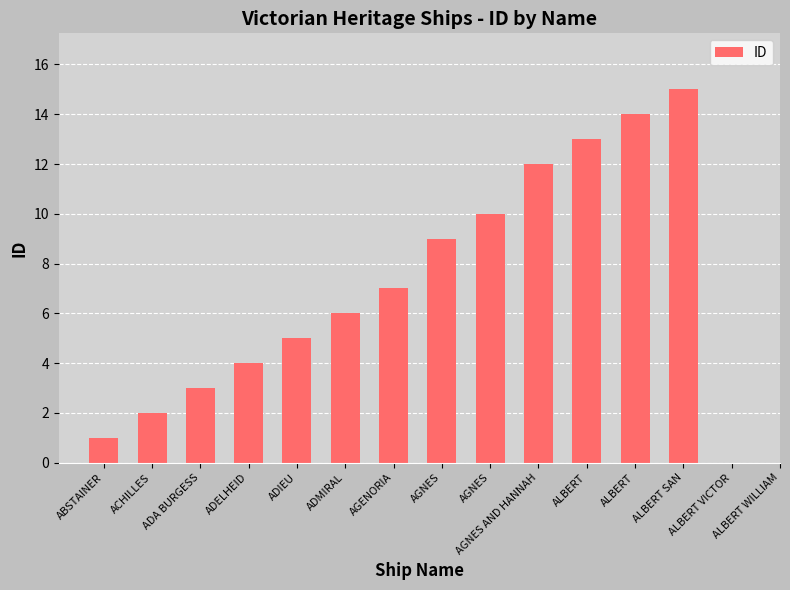

What is the average value?

8